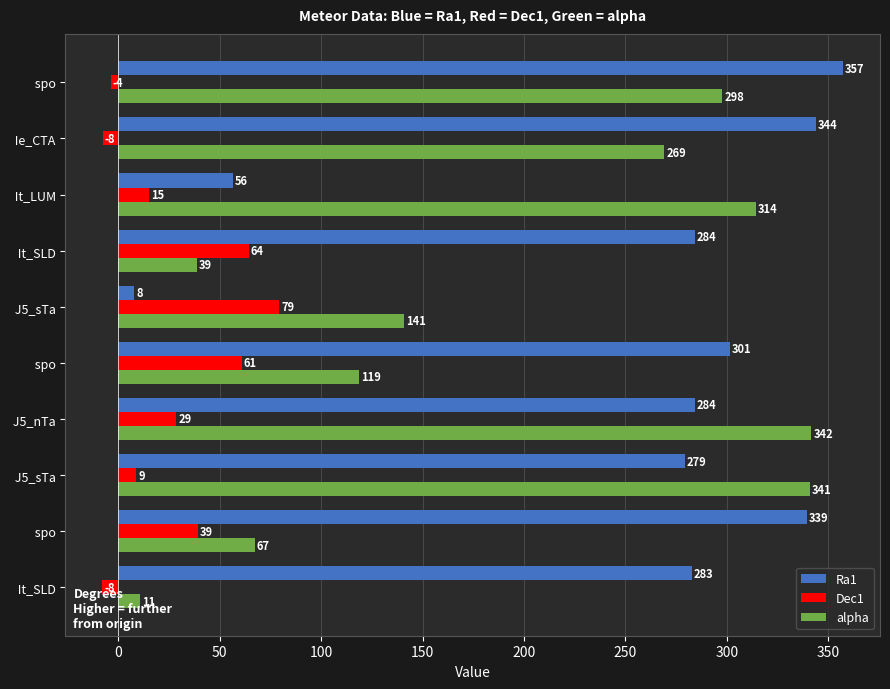

How many values in Dec1 are below zero?

3